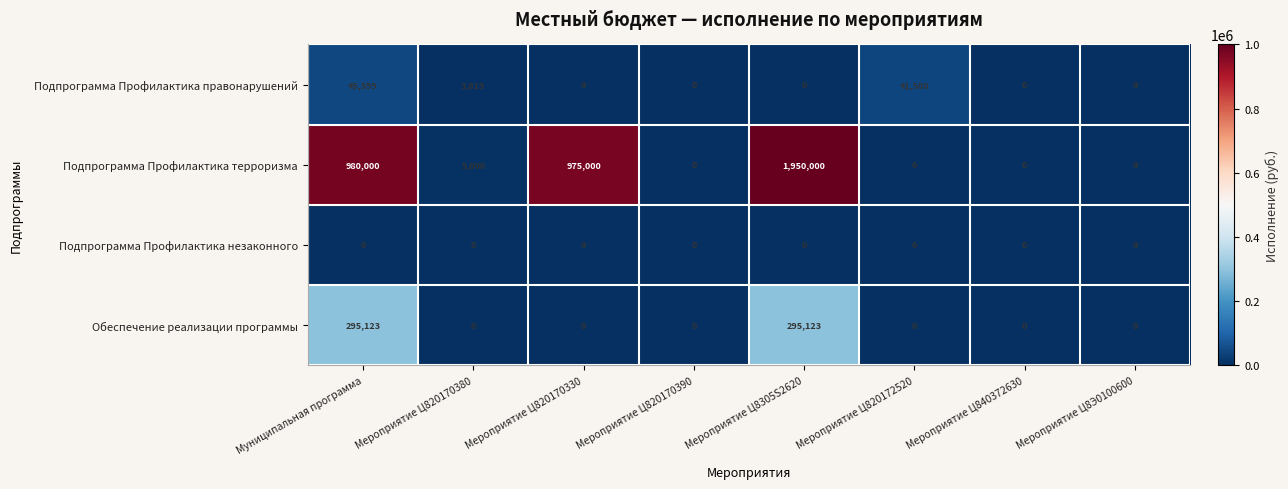

Is it true that Обеспечение реализации программы equals -199002 at Мероприятие Ц820170380?

False